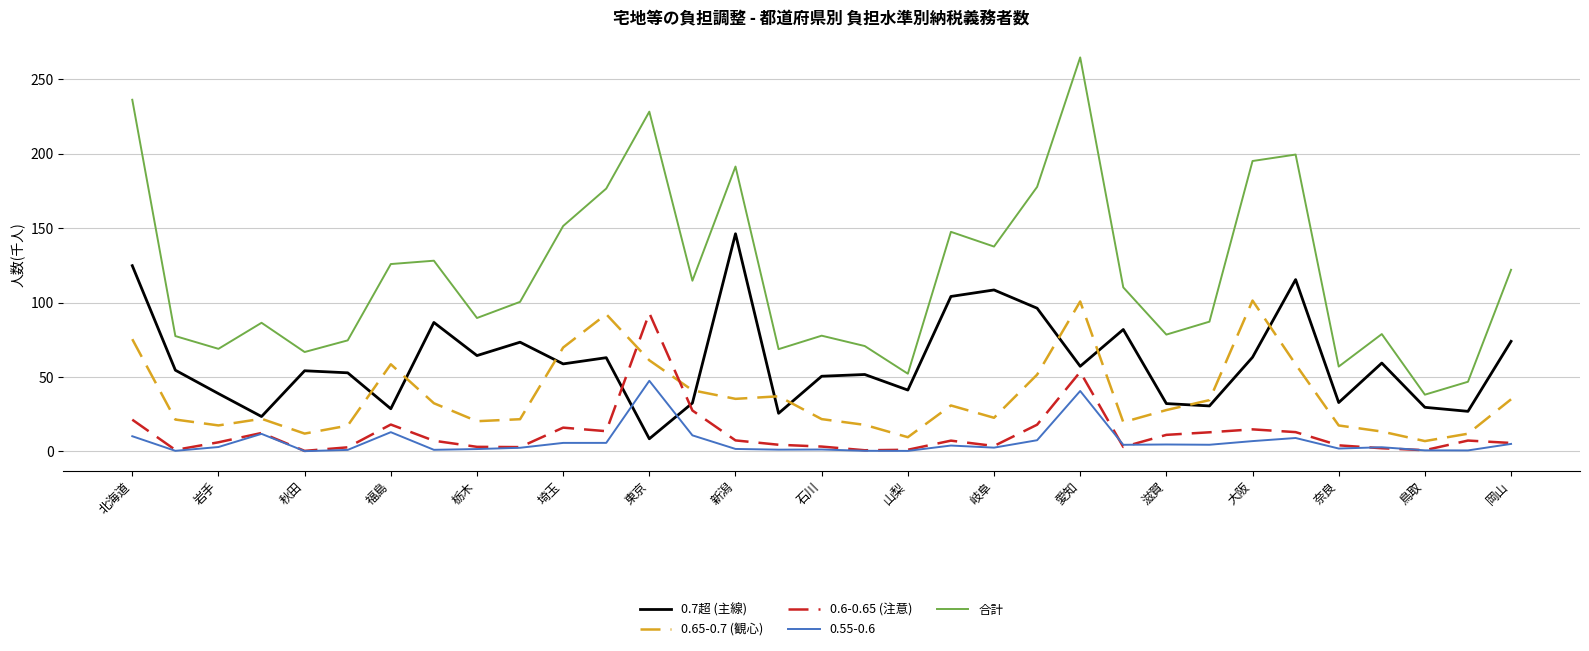

Is this an area chart (filled region under the line)?

No